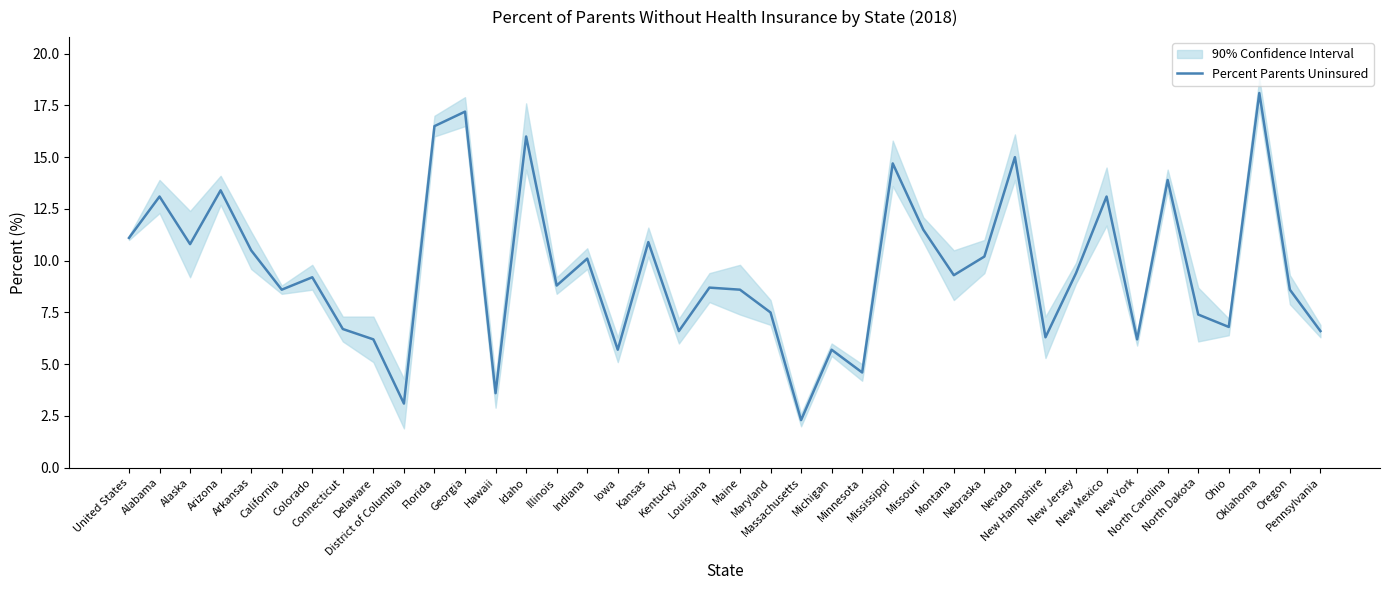

The chart shows a value of 26.5 at Nevada. True or false?

False